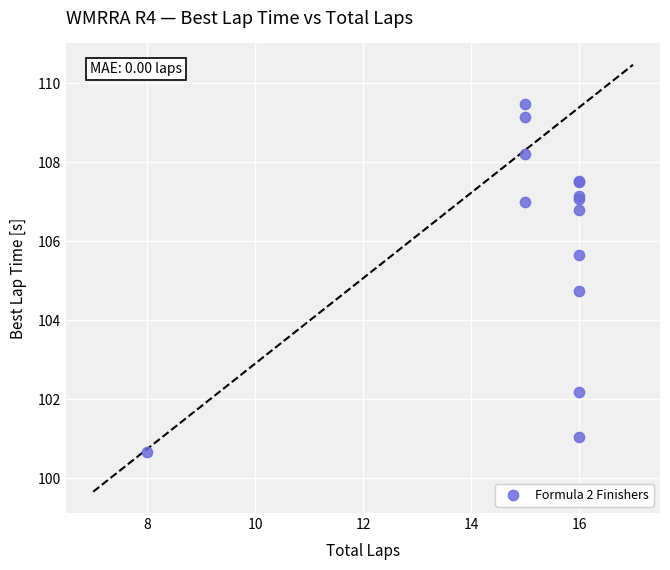

What Y value in the scatter plot is closest to 105?

104.7